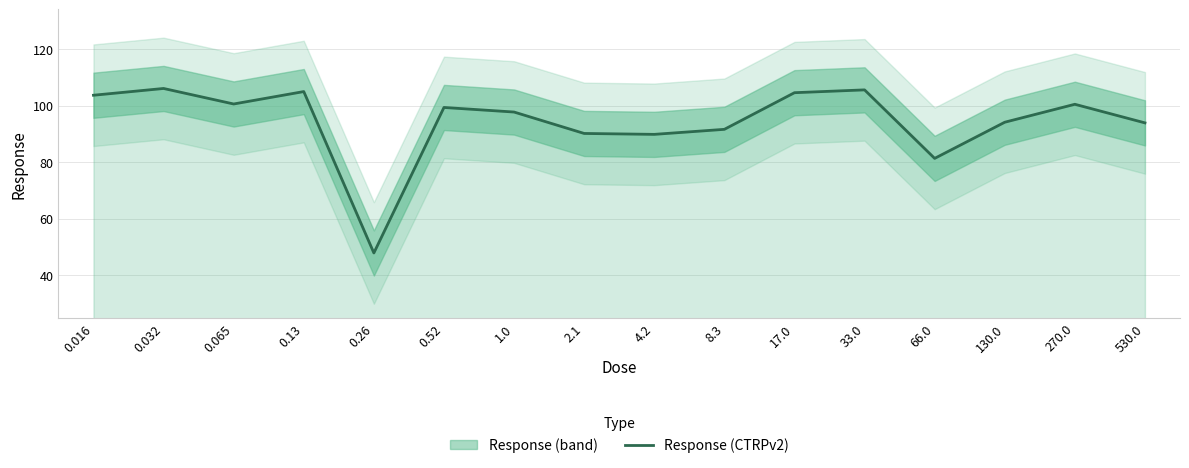

True or false: the data has more than 2 interior local peaks.

True